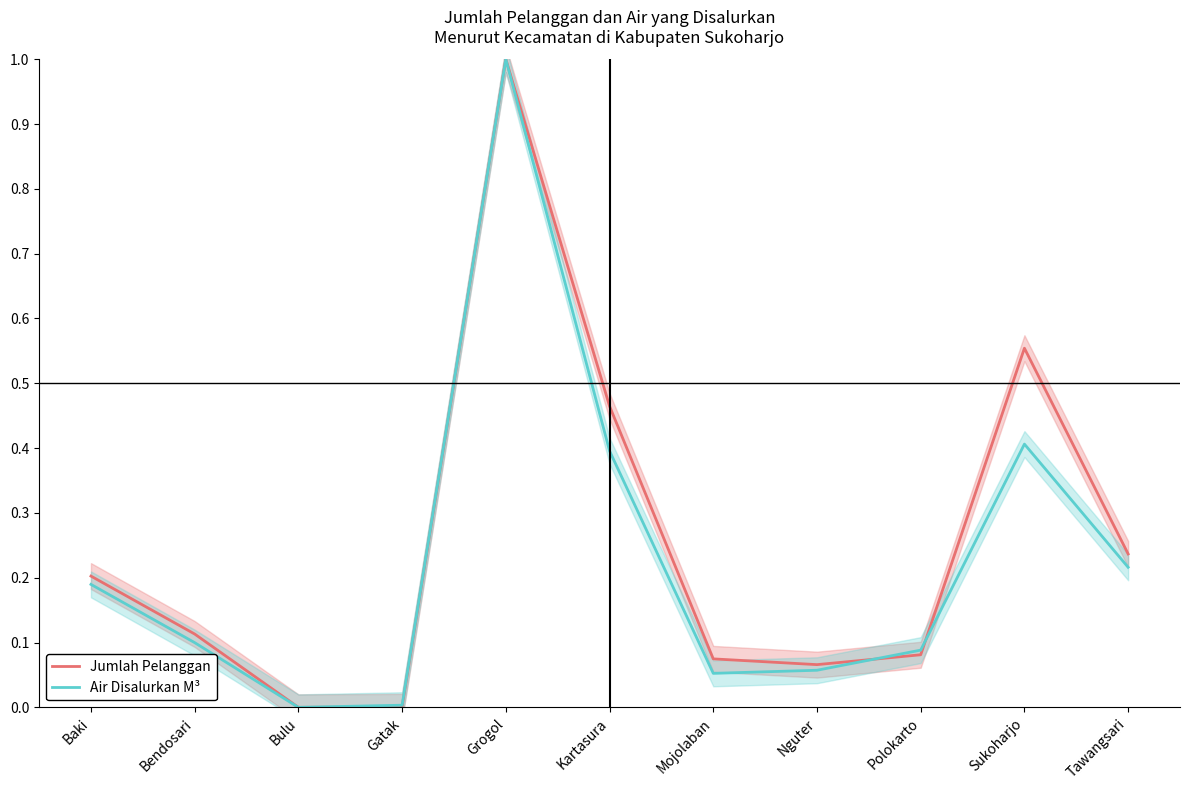

Reading right to left, list all the values displayed in this chart.

Jumlah Pelanggan: 0.2	0.6	0.1	0.1	0.1	0.5	1.0	0.0	0.0	0.1	0.2
Air Disalurkan M³: 0.2	0.4	0.1	0.1	0.1	0.4	1.0	0.0	0.0	0.1	0.2